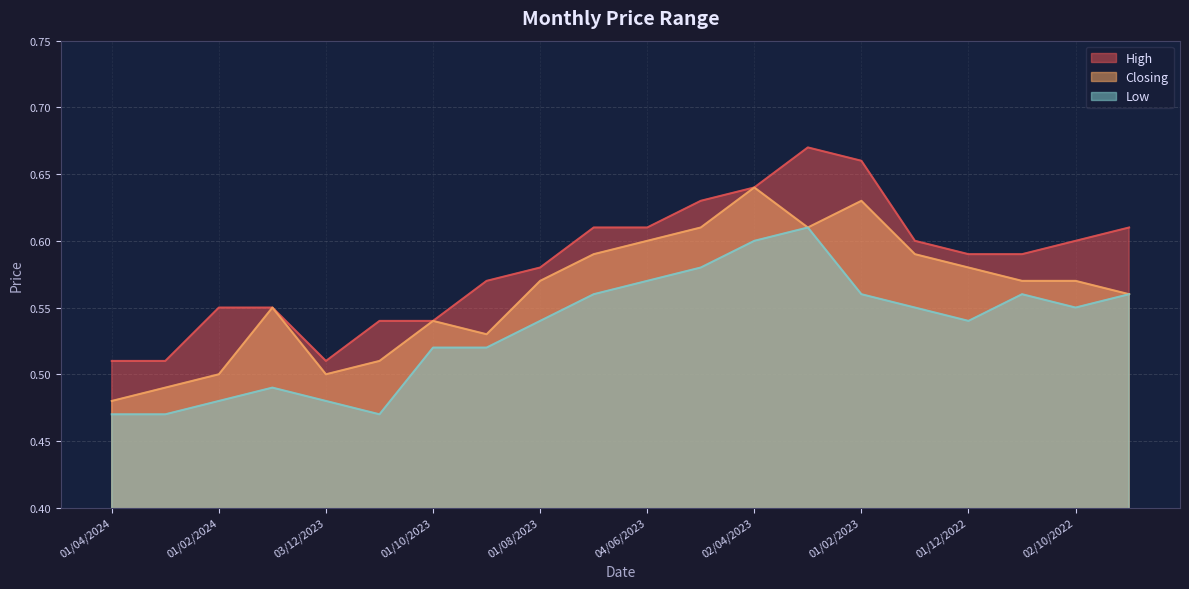

Where is Low nearest to the value 0?

01/04/2024